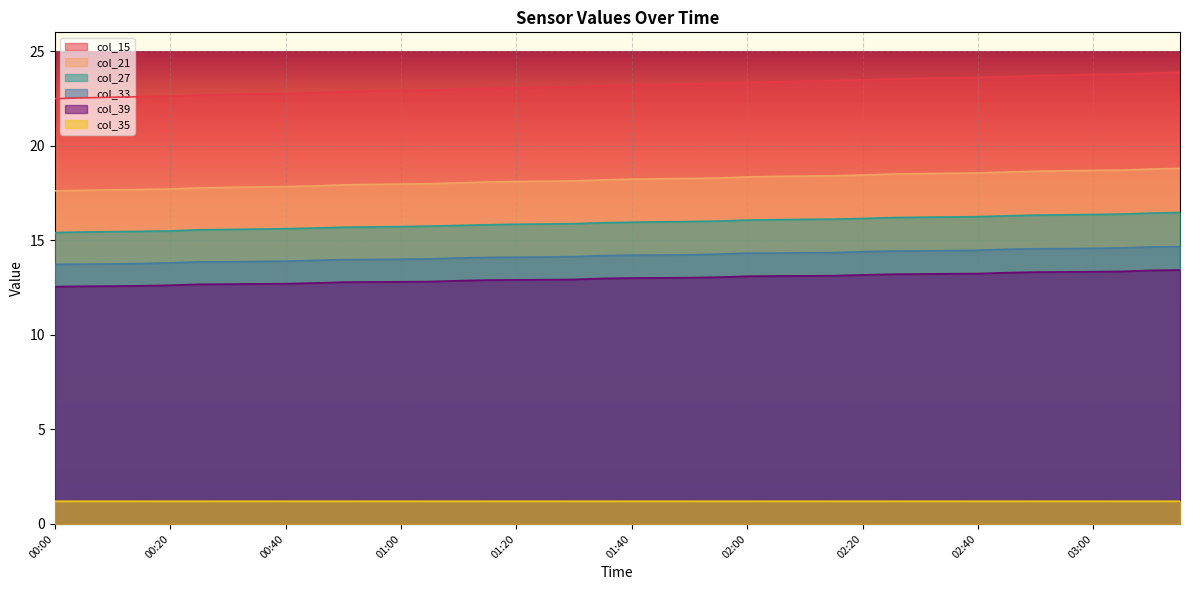

What is the label of the 38th point from the left?

03:05